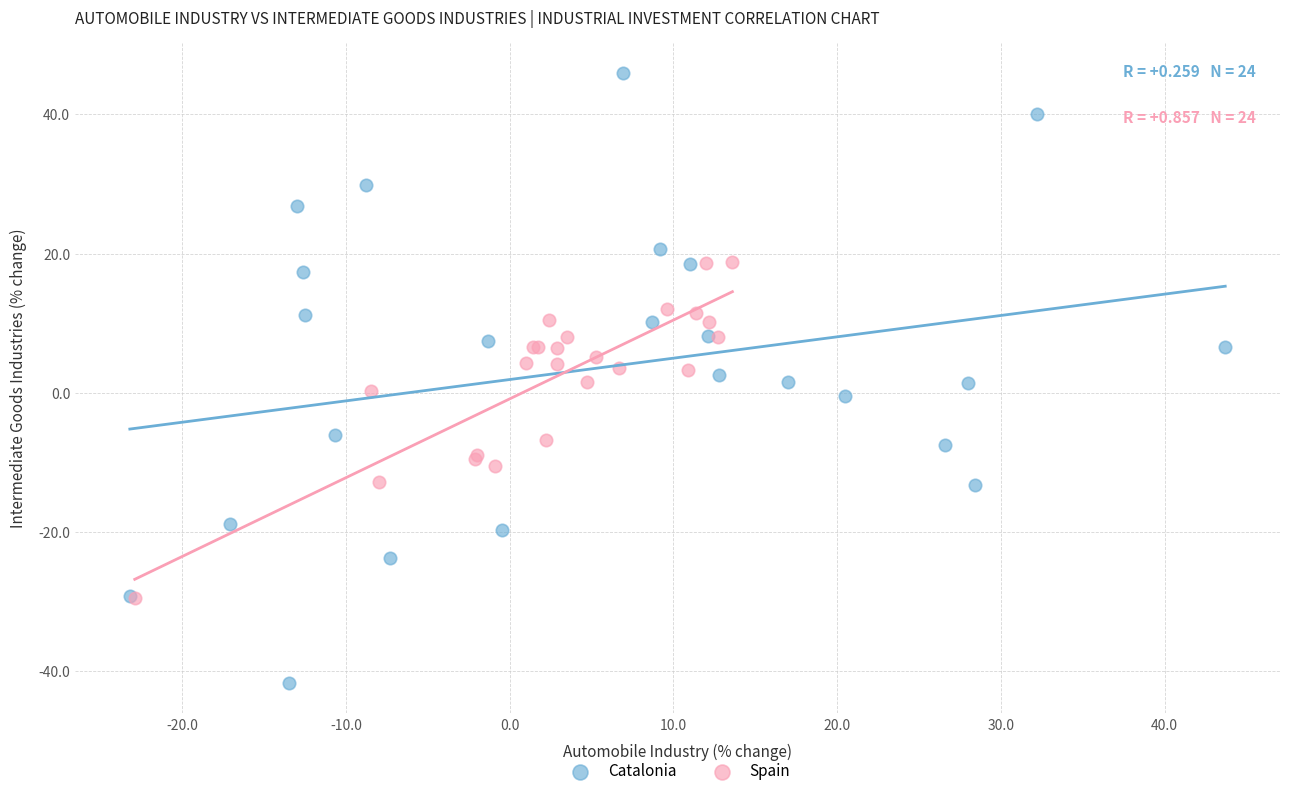

Which series has the largest Y range (max minus min)?

Catalonia